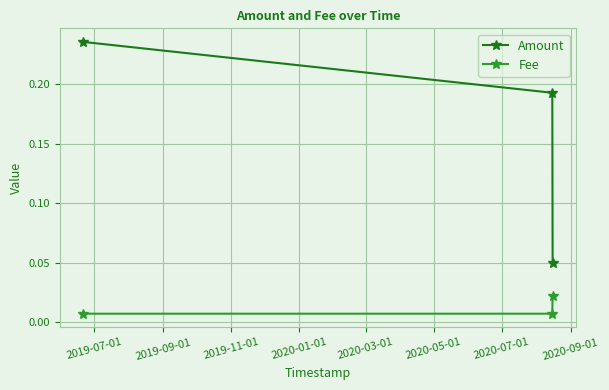

At how many categories does at least one series exceed 0?

3